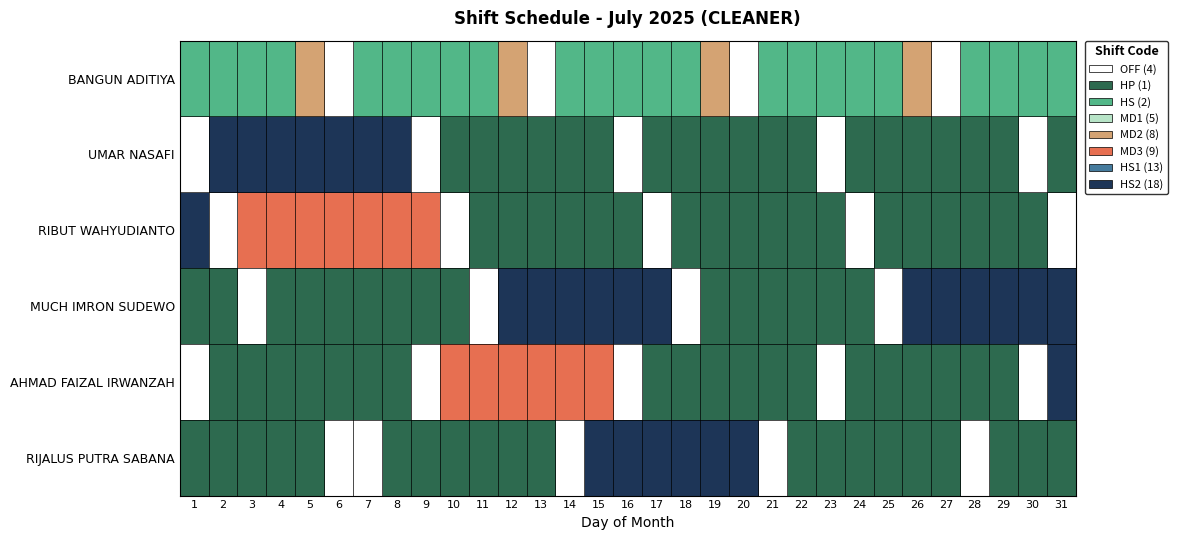

At how many categories does at least one series exceed 2?

26